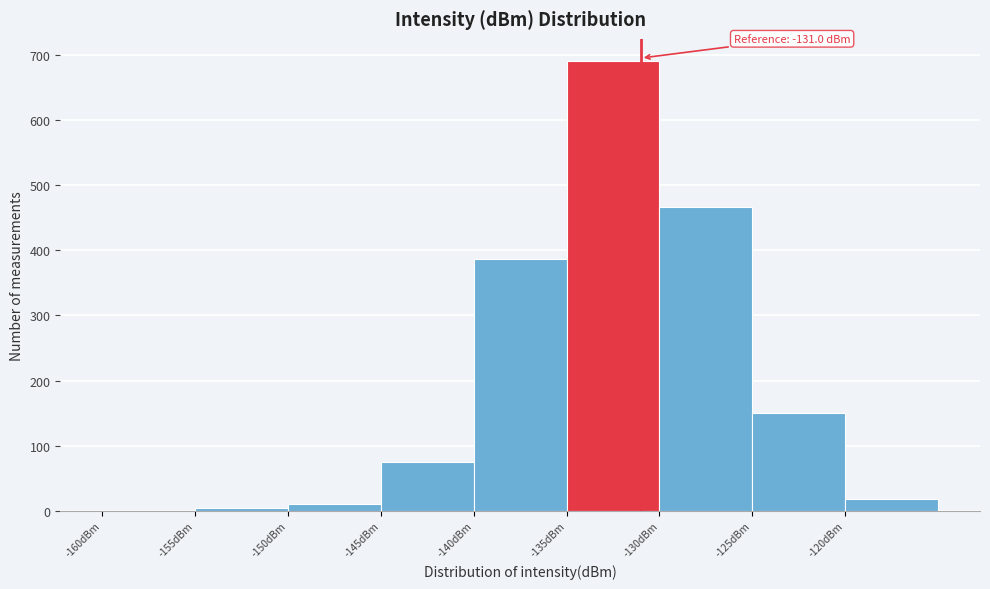

Over which range of the x-axis is the bar tallest?

-135 to -130